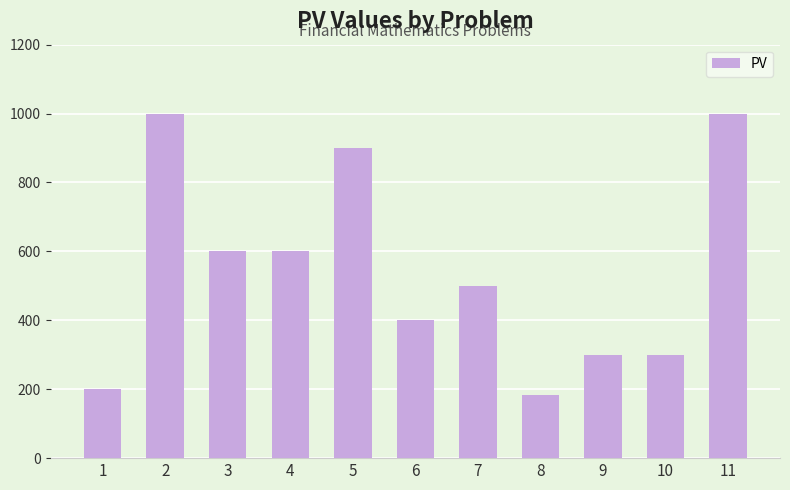

Where does the data first go above 500?

2